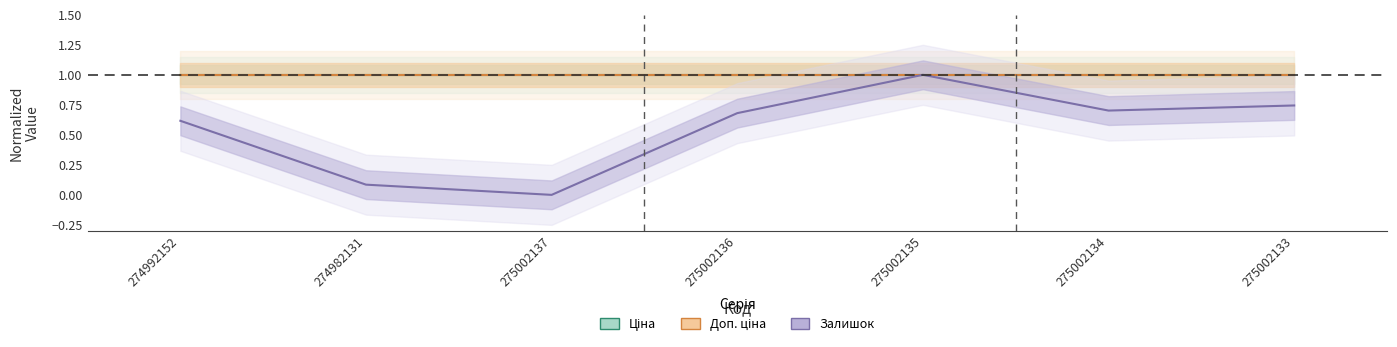

Which series has the largest total across all categories?

Ціна